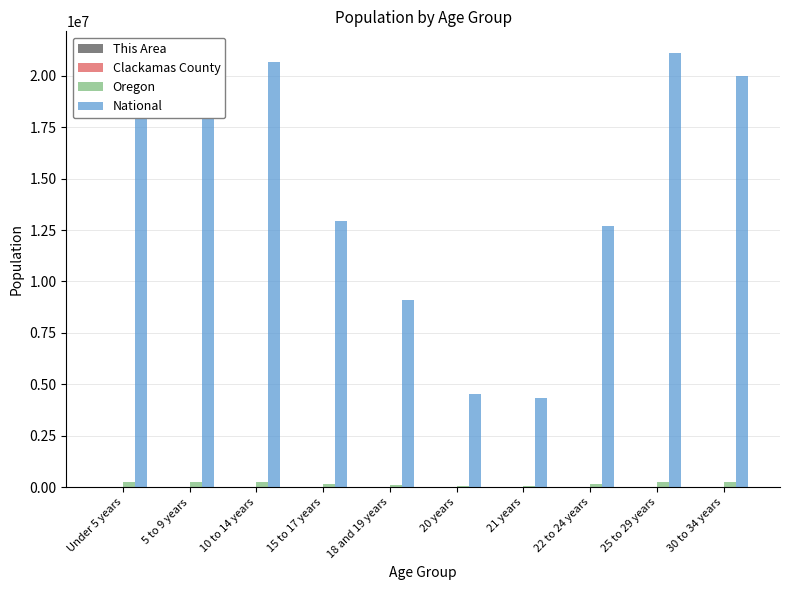

Between 10 to 14 years and 21 years, which series saw the biggest shift?

National